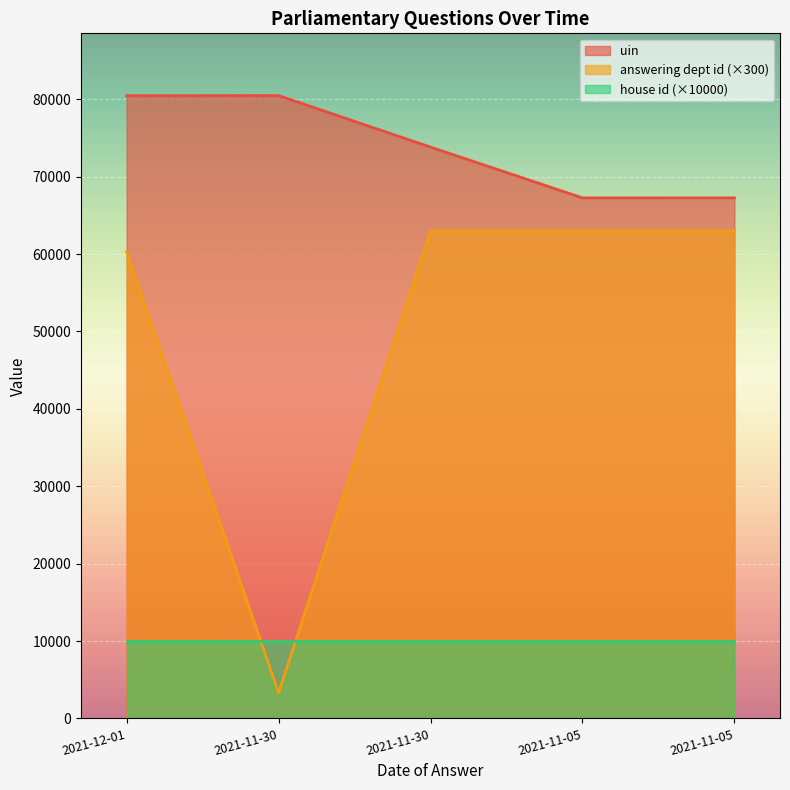

What is the label of the 4th point from the left?

2021-11-05